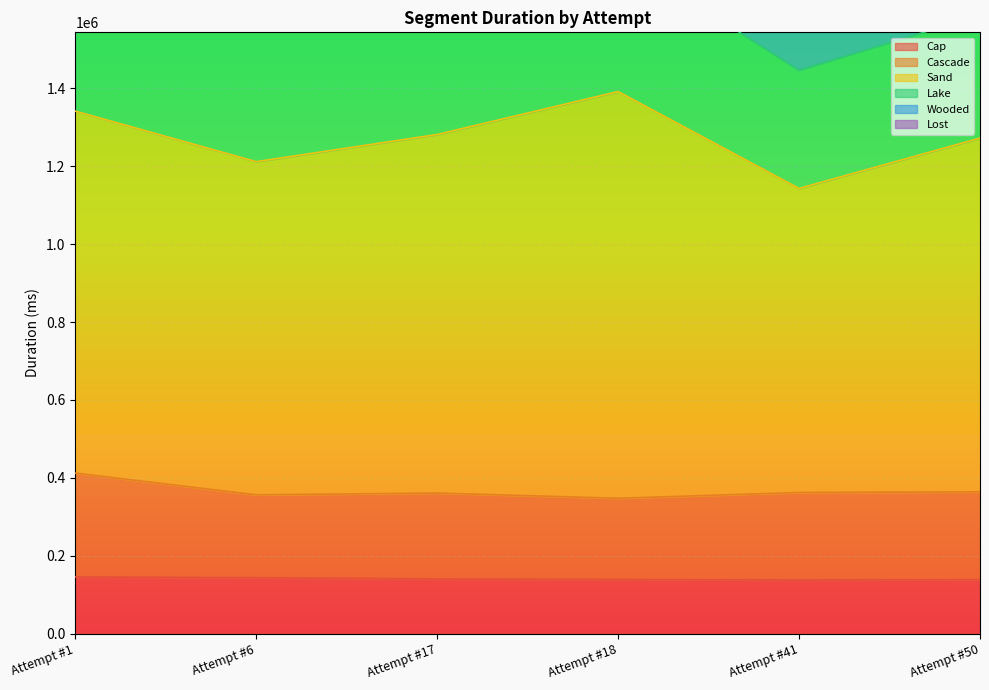

What is the maximum value for Cap?

145213